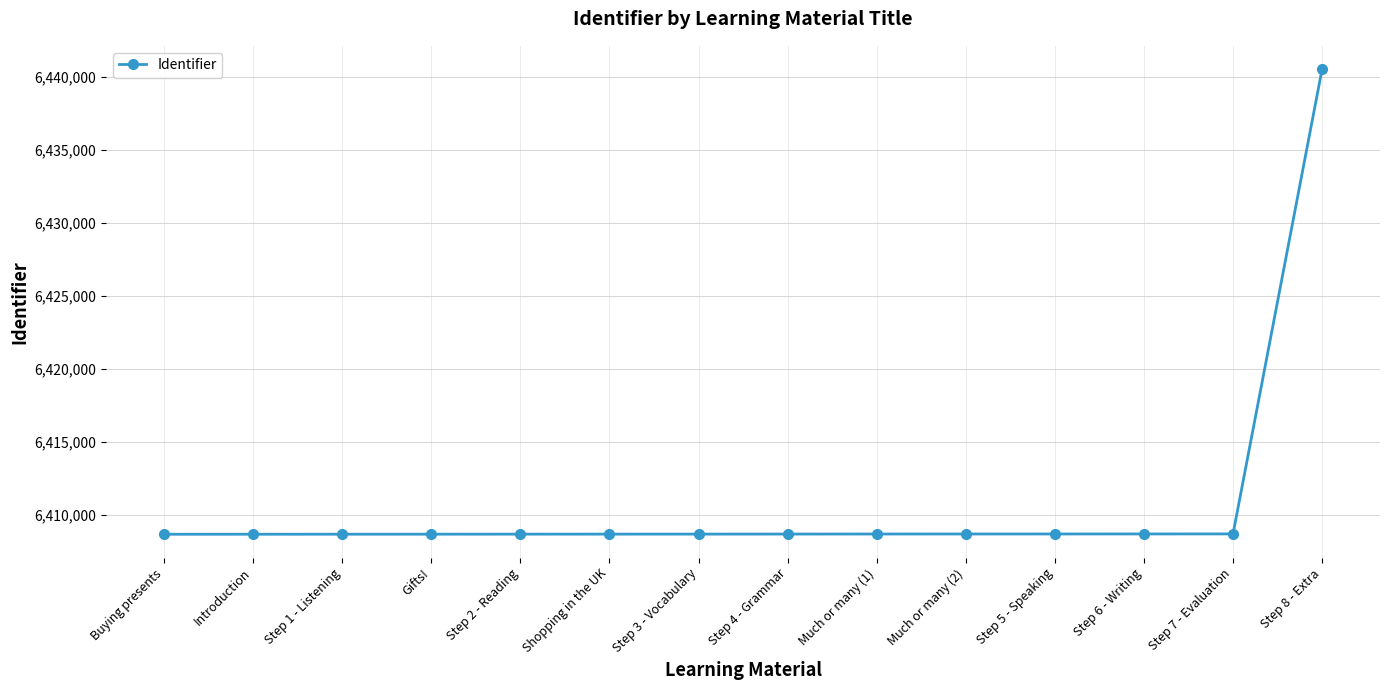

What is the difference between the maximum and second lowest values?

31828